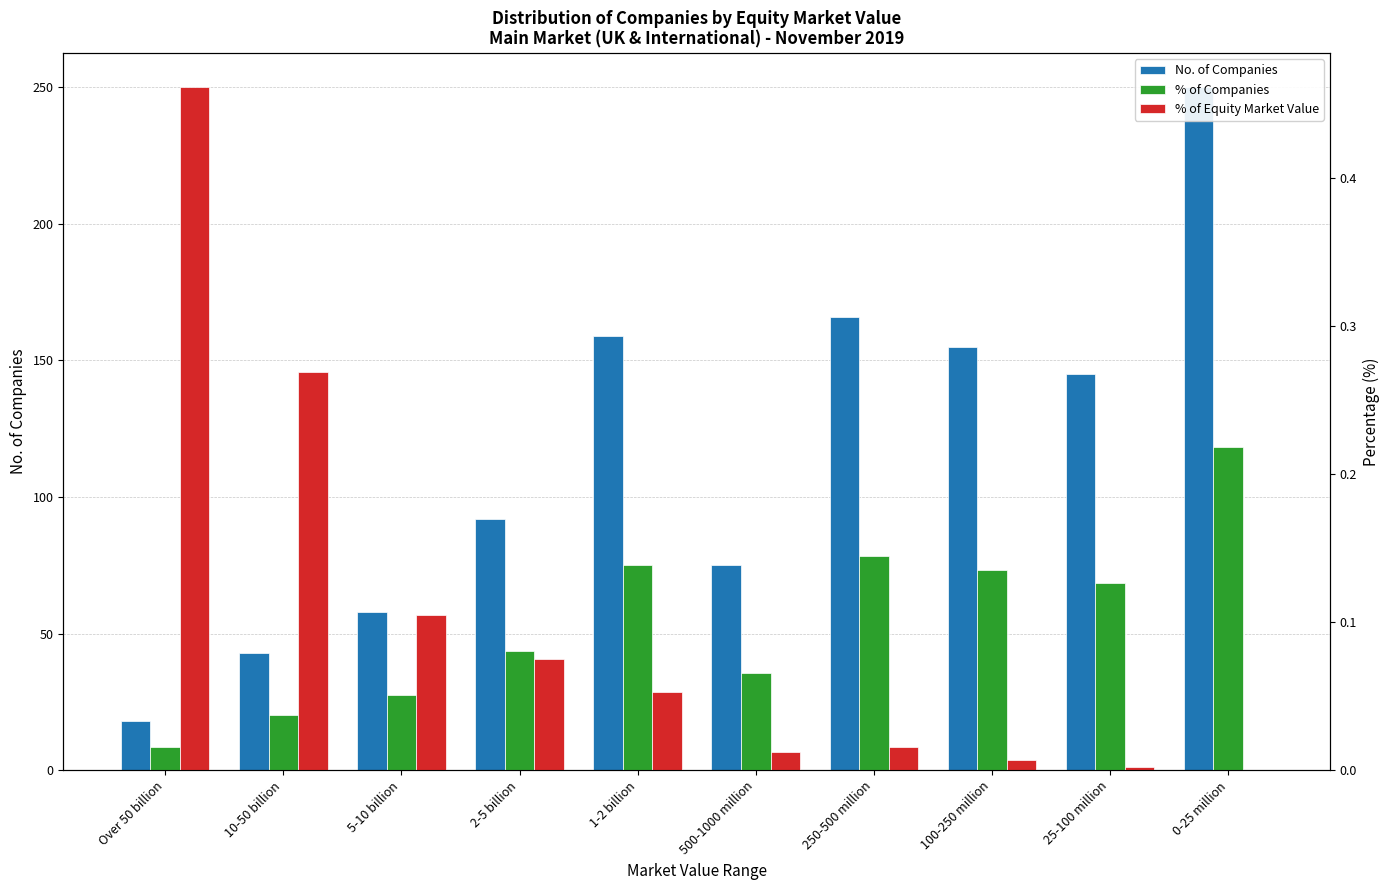

Reading left to right, transcribe all the data shown in this chart.

No. of Companies: Over 50 billion=18.0	10-50 billion=43.0	5-10 billion=58.0	2-5 billion=92.0	1-2 billion=159.0	500-1000 million=75.0	250-500 million=166.0	100-250 million=155.0	25-100 million=145.0	0-25 million=250.0
% of Companies: Over 50 billion=0.0	10-50 billion=0.0	5-10 billion=0.1	2-5 billion=0.1	1-2 billion=0.1	500-1000 million=0.1	250-500 million=0.1	100-250 million=0.1	25-100 million=0.1	0-25 million=0.2
% of Equity Market Value: Over 50 billion=0.5	10-50 billion=0.3	5-10 billion=0.1	2-5 billion=0.1	1-2 billion=0.1	500-1000 million=0.0	250-500 million=0.0	100-250 million=0.0	25-100 million=0.0	0-25 million=0.0